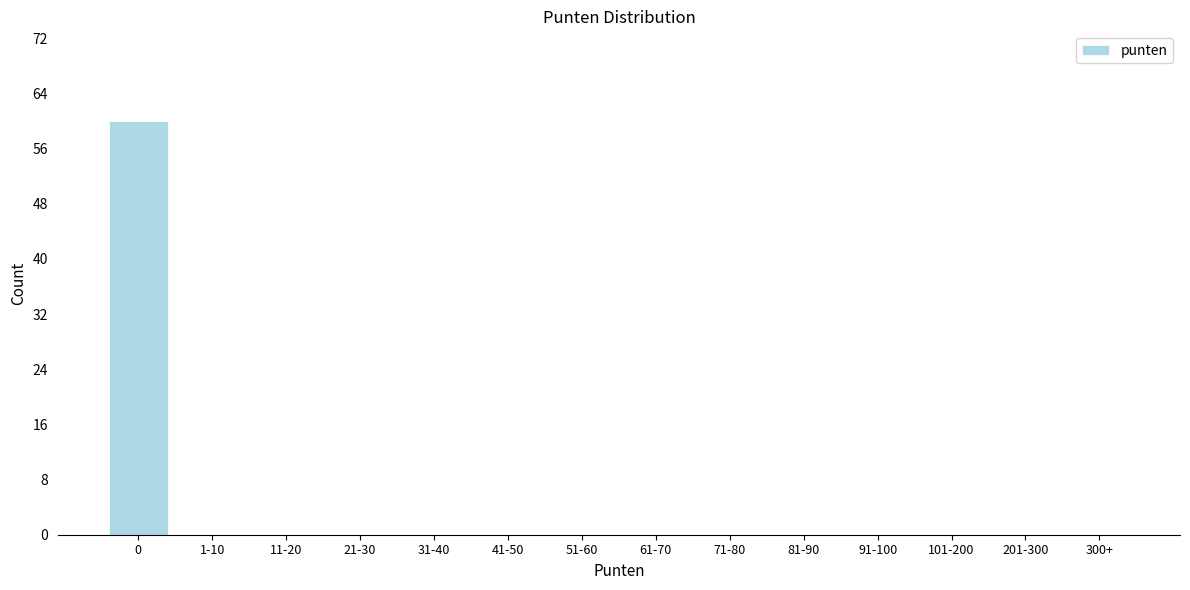

Reading left to right, what are all the values shown in this chart?

0=60	1-10=0	11-20=0	21-30=0	31-40=0	41-50=0	51-60=0	61-70=0	71-80=0	81-90=0	91-100=0	101-200=0	201-300=0	300+=0